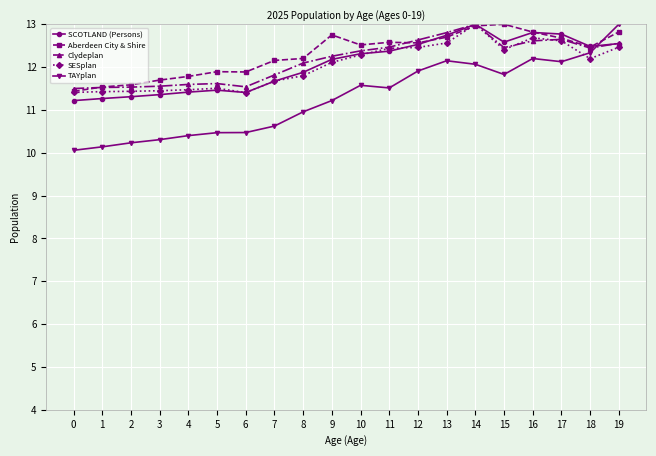

What is the maximum value shown in the chart?

13.0